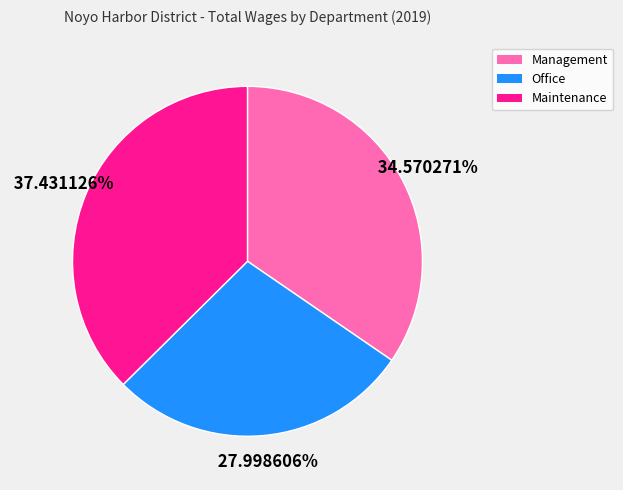

What is the largest slice in the pie chart?

Maintenance